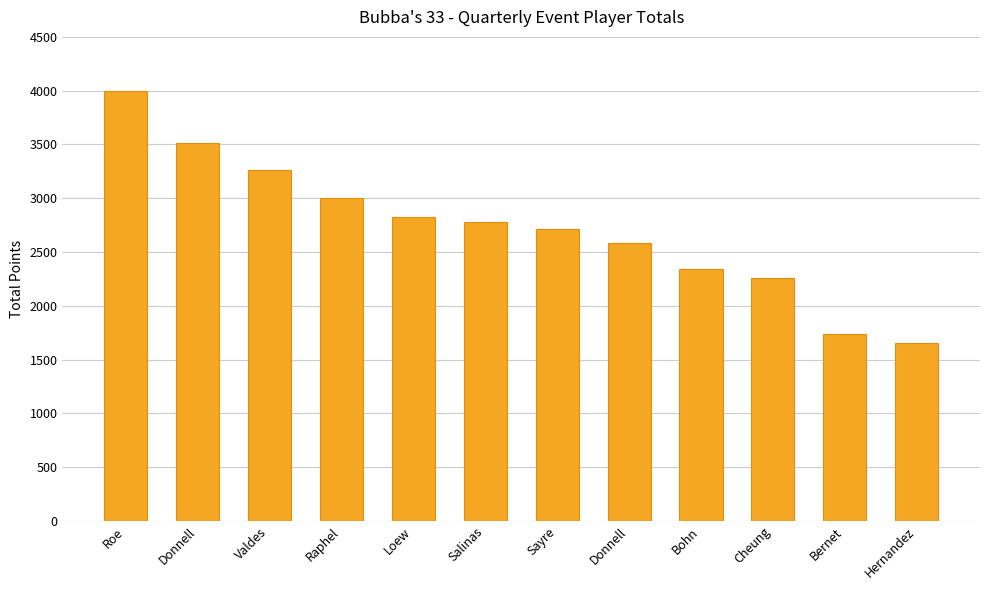

Which label corresponds to the smallest value in the chart?

Hernandez